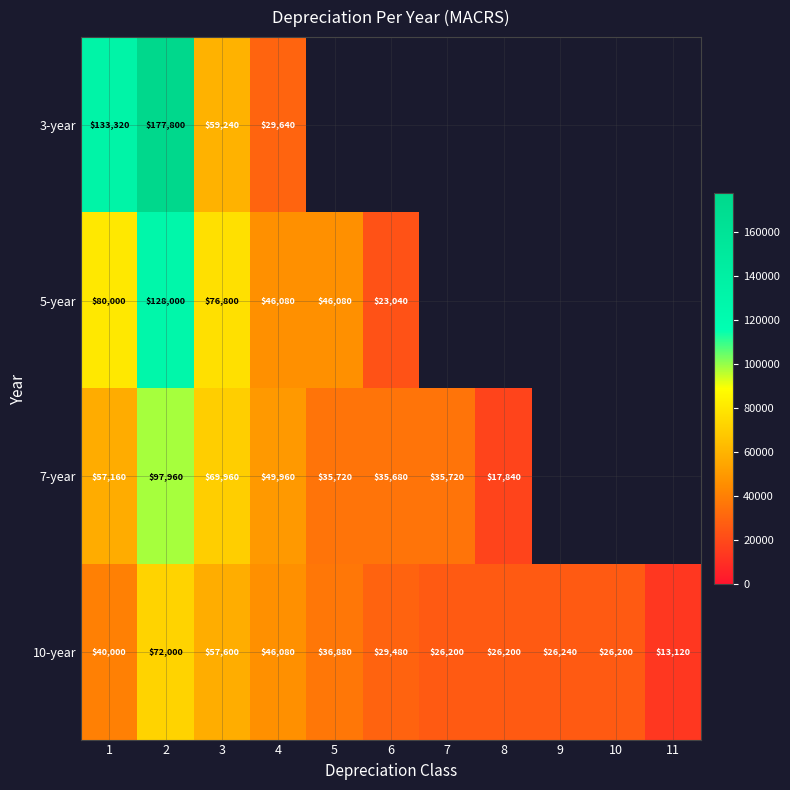

At how many categories does at least one series exceed 128126?

2